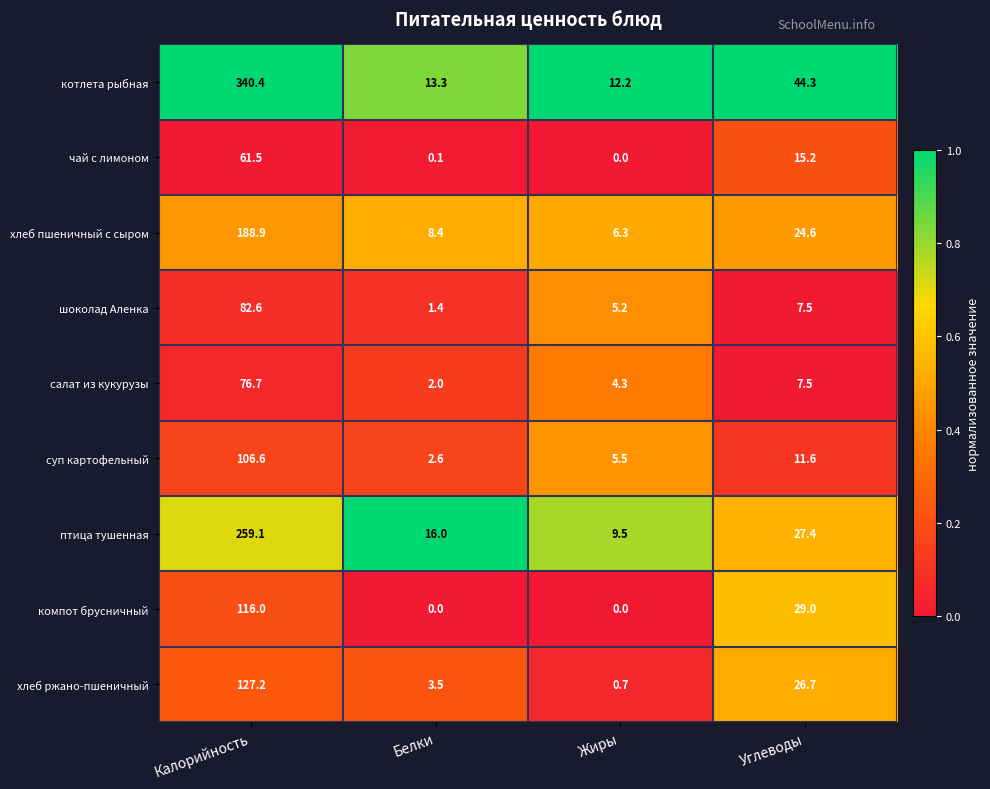

What is the average value of the птица тушенная series?

78.0